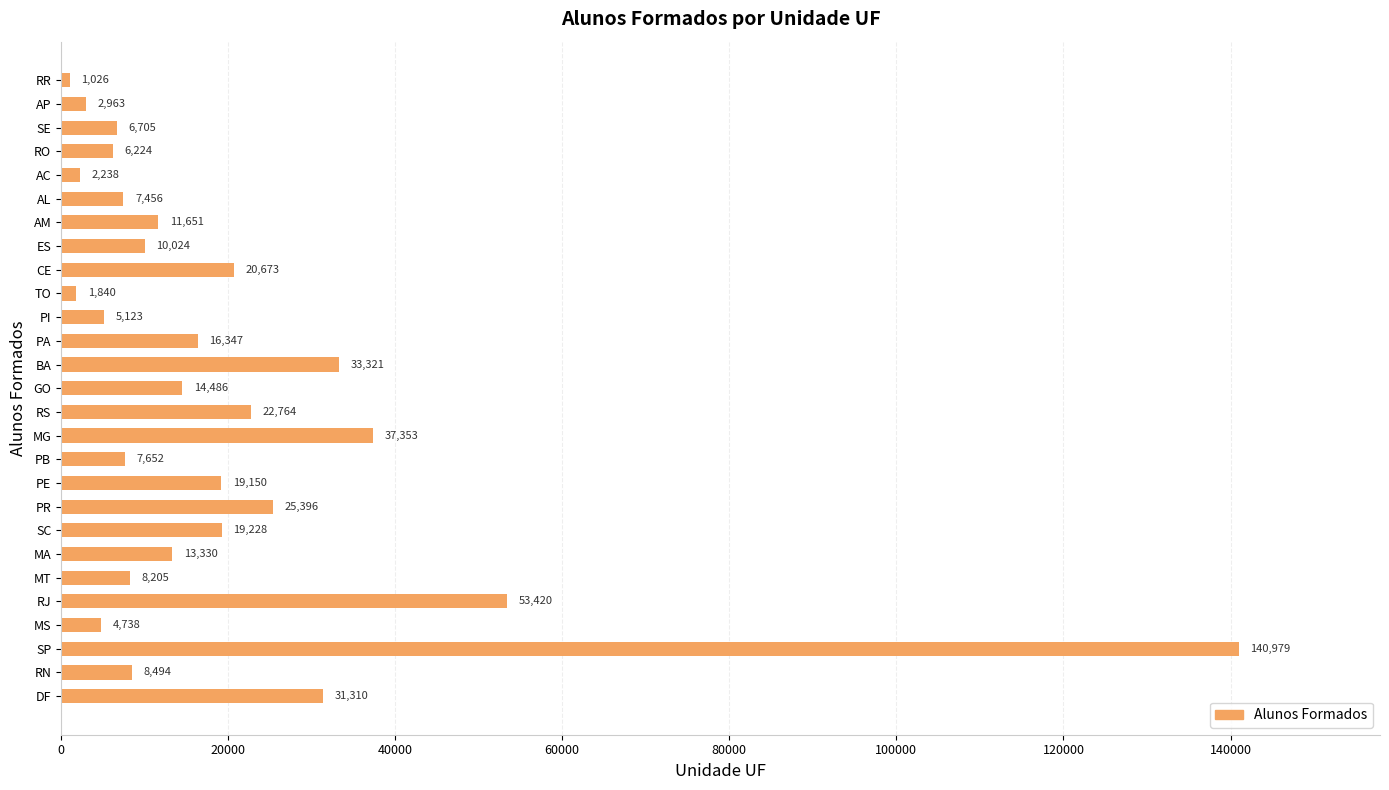

True or false: the data shows 10024 at ES.

True